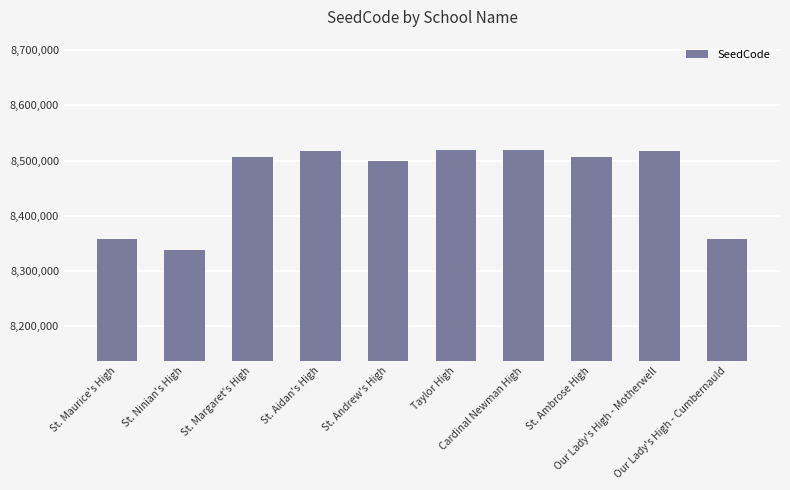

What is the smallest value displayed?

8337934